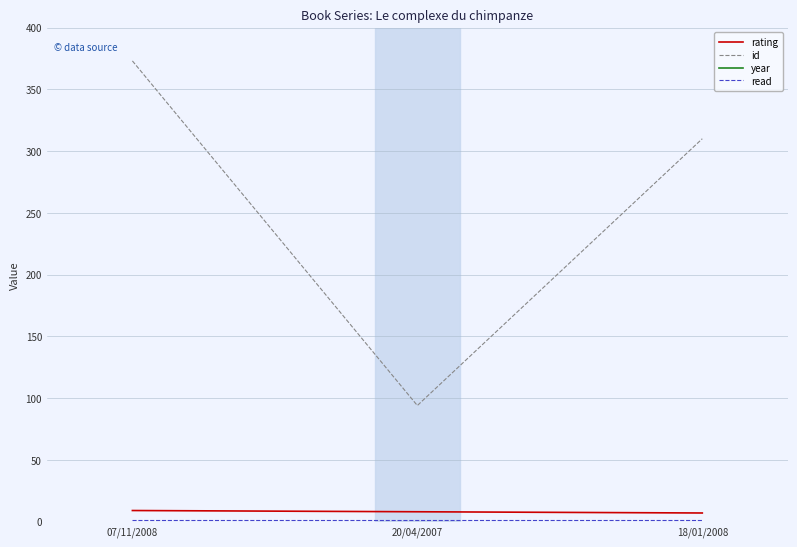

Which series has the largest range (max minus min)?

id